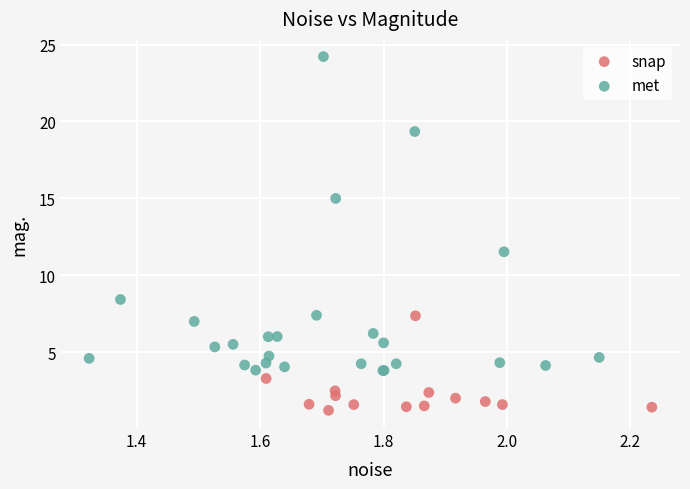

Which series reaches the minimum Y coordinate?

snap